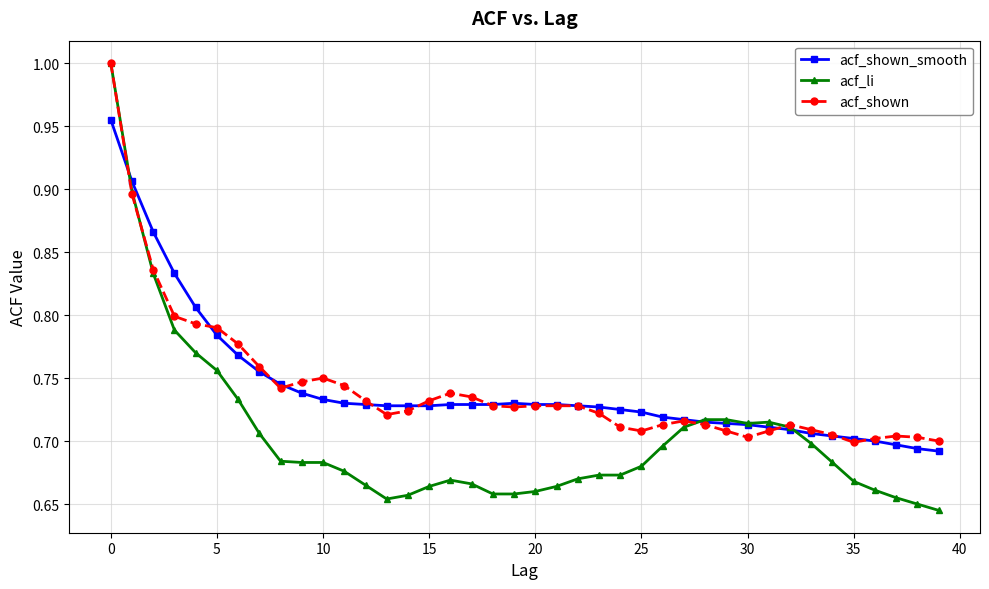

True or false: acf_shown_smooth and acf_shown cross at least once.

True